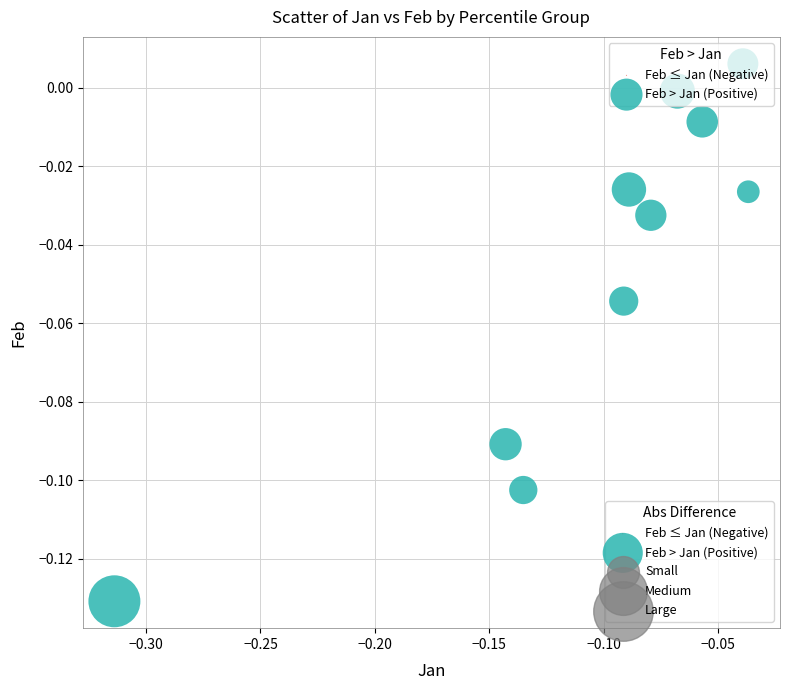

What is the range of X values (max minus min)?

0.3